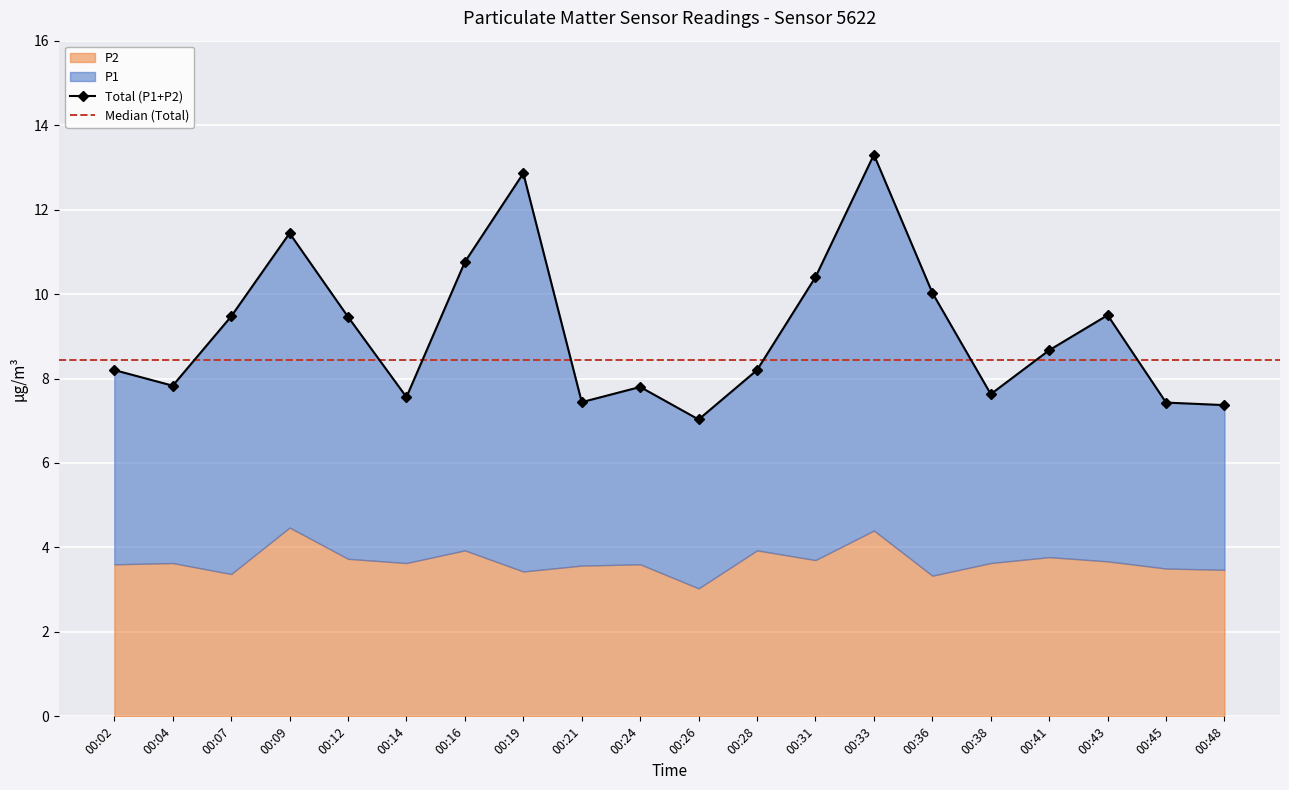

What is the difference between the values at 00:09 and 00:48?

4.1